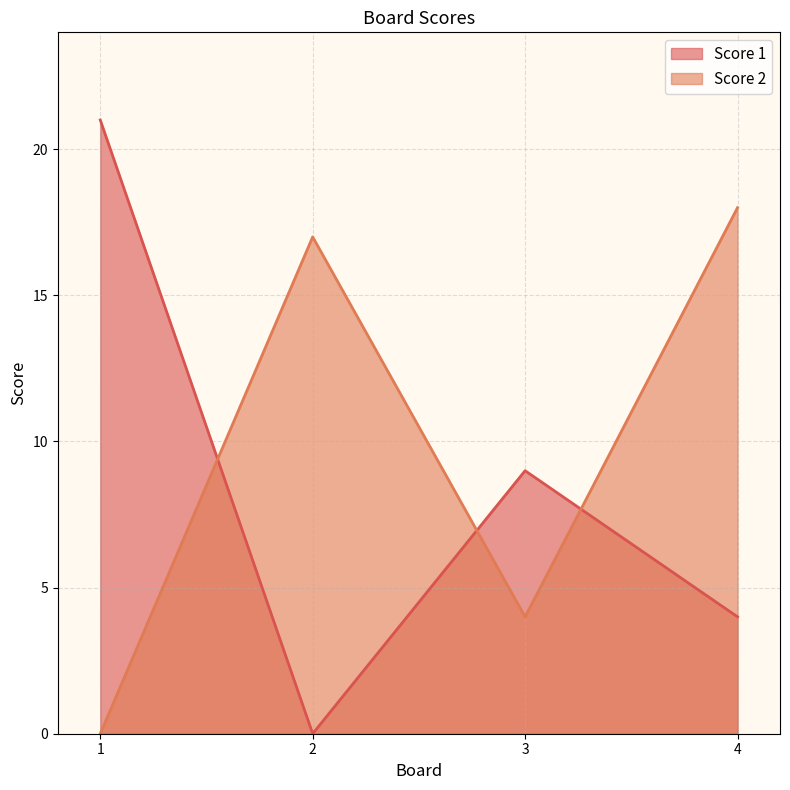

Which category has the lowest value in the Score 2 series?

1